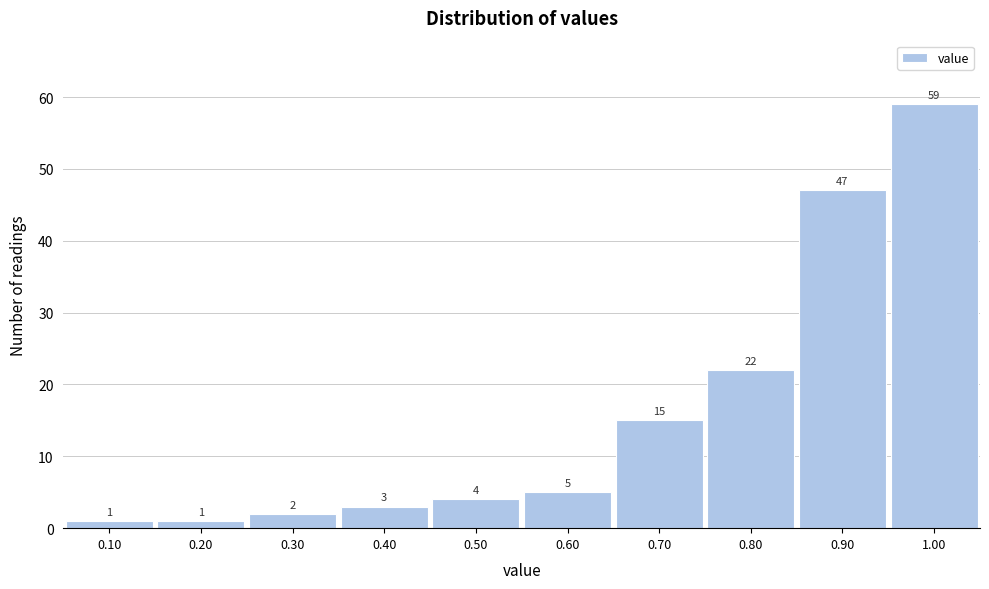

Reading left to right, transcribe this chart: for each bar, give the range it covers on the x-axis and its height.

0.05 to 0.15: 1
0.15 to 0.25: 1
0.25 to 0.35: 2
0.35 to 0.45: 3
0.45 to 0.55: 4
0.55 to 0.65: 5
0.65 to 0.75: 15
0.75 to 0.85: 22
0.85 to 0.95: 47
0.95 to 1.05: 59